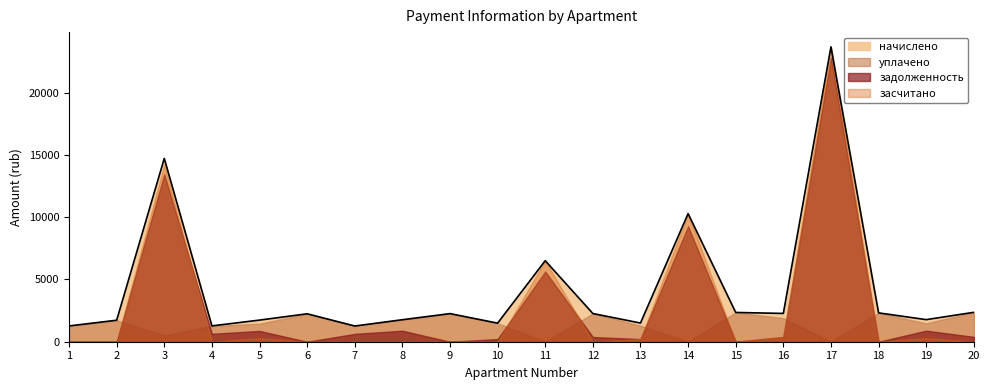

Reading left to right, transcribe all the data shown in this chart.

начислено: 1268.5	1726.1	14724.2	1272.2	1737.2	2243.2	1261.1	1767.0	2258.0	1493.0	6509.6	2265.5	1499.8	10290.6	2351.0	2272.9	23688.7	2317.6	1774.4	2362.2
уплачено: 1268.5	1726.1	500.0	1272.2	1447.7	2243.2	1289.6	1767.0	2258.0	1493.0	0.0	2265.5	1286.5	0.0	2351.0	1894.1	0.0	2317.6	1478.7	2362.2
задолженность: 0.0	0.0	13444.5	636.1	868.6	0.0	630.5	883.5	0.0	213.3	5641.0	377.6	213.3	9271.3	0.0	378.8	22807.1	0.0	887.2	393.7
засчитано: 0.0	0.0	14224.2	0.0	289.5	0.0	0.0	0.0	0.0	0.0	6509.6	0.0	213.3	10290.6	0.0	378.8	23688.7	0.0	295.7	0.0